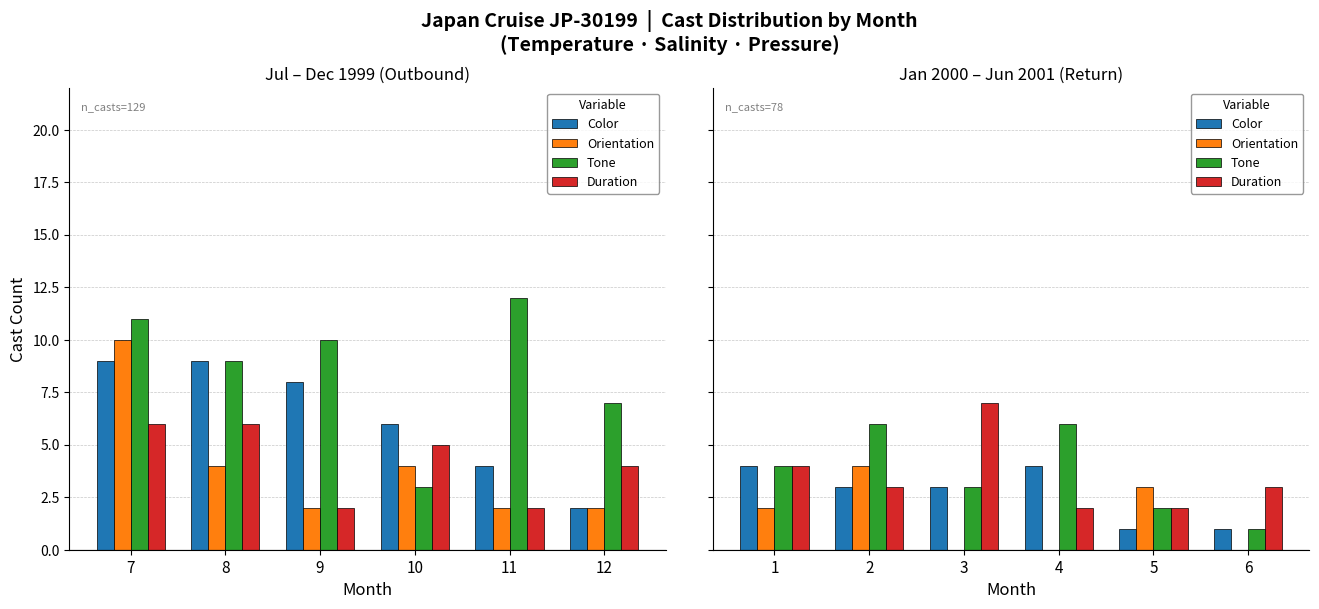

How many data points in Duration are less than 3?

2